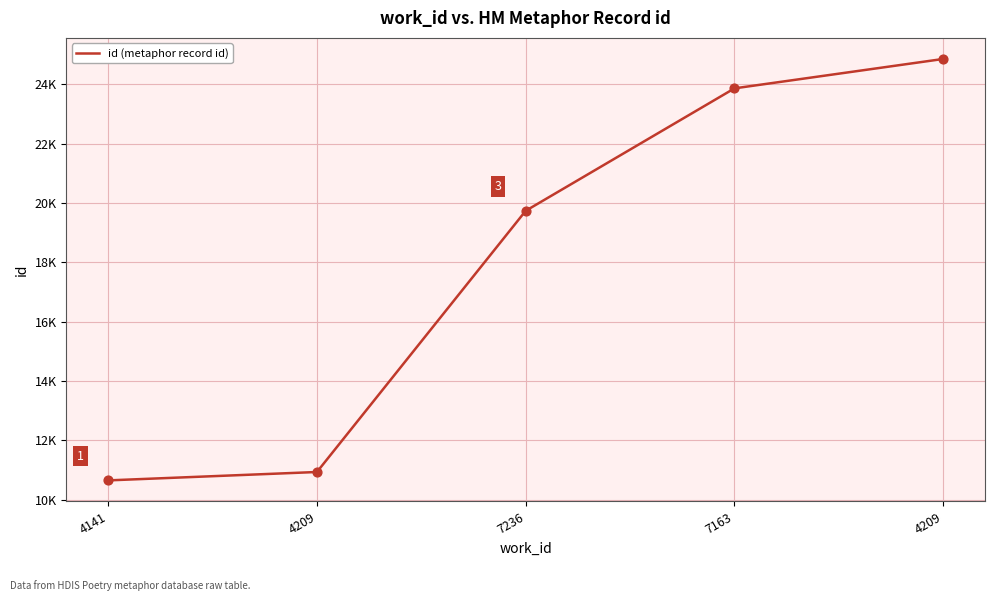

Between 4141 and 4209, which is larger?

4209